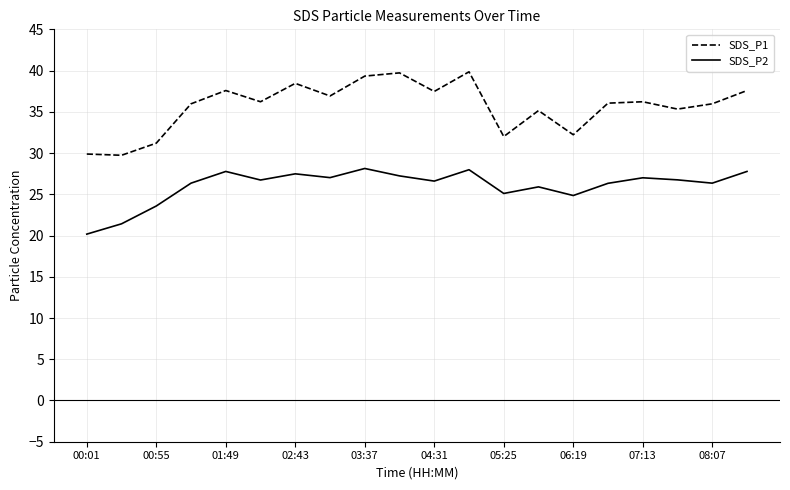

List the series in order of their peak value, lowest first.

SDS_P2, SDS_P1